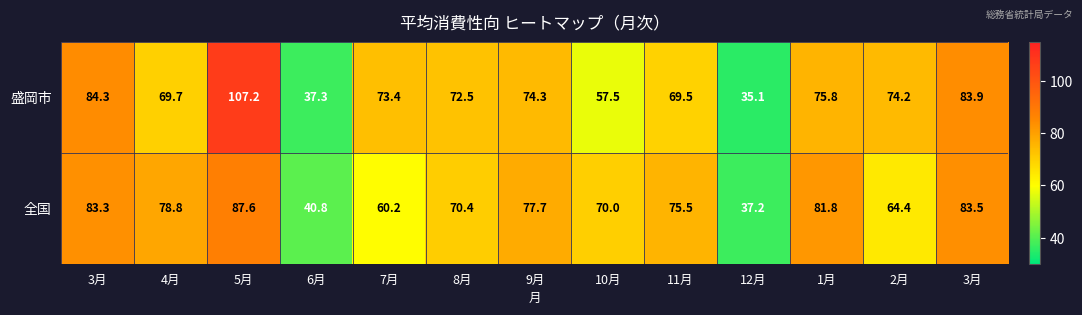

At which category is the sum across all series the highest?

5月